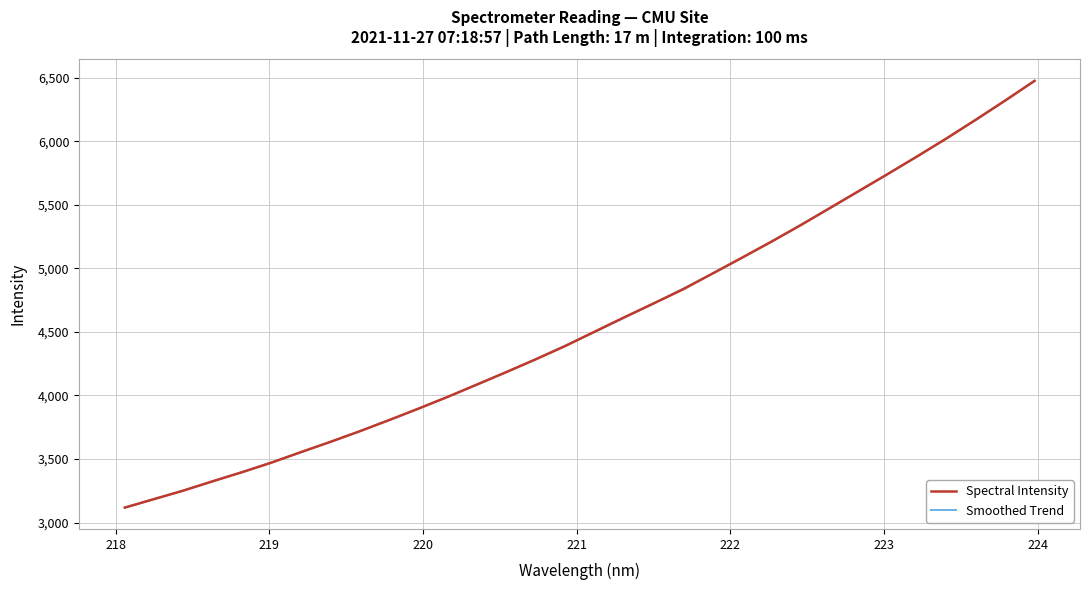

What is the maximum value for Smoothed Trend?

6476.0